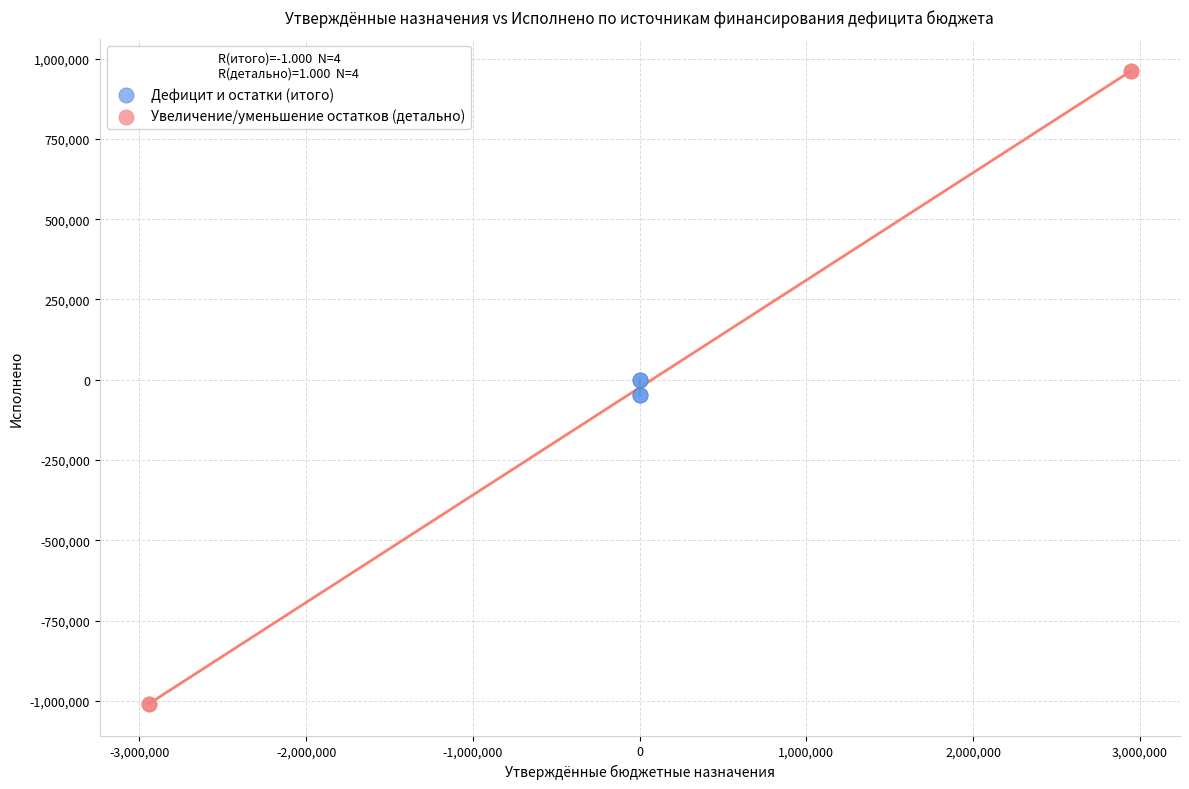

Which series reaches the maximum Y coordinate?

Увеличение/уменьшение остатков (детально)